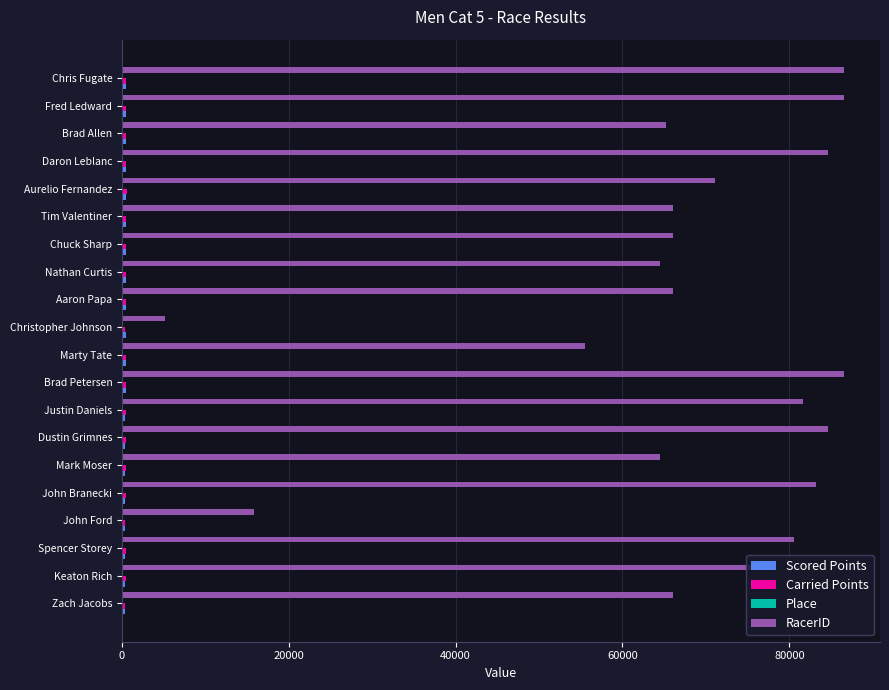

Which series has the largest total across all categories?

RacerID